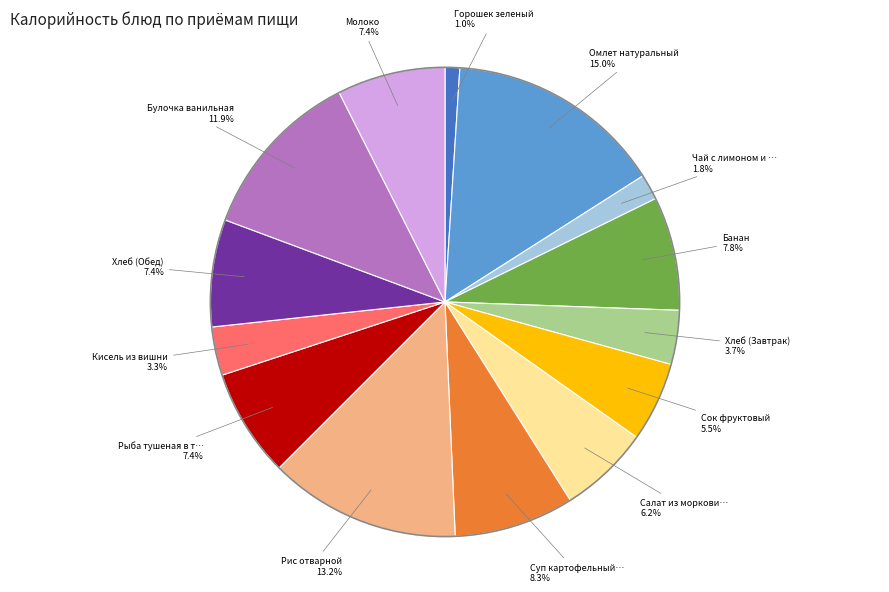

Is there a majority slice in this chart?

No